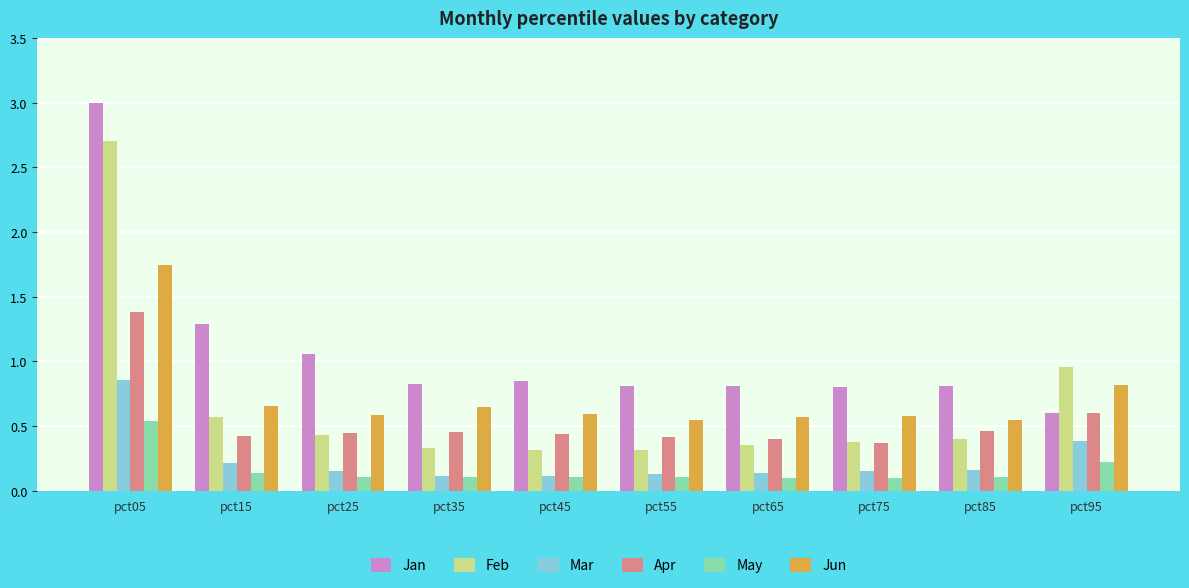

Which series changed the most between pct65 and pct95?

Feb